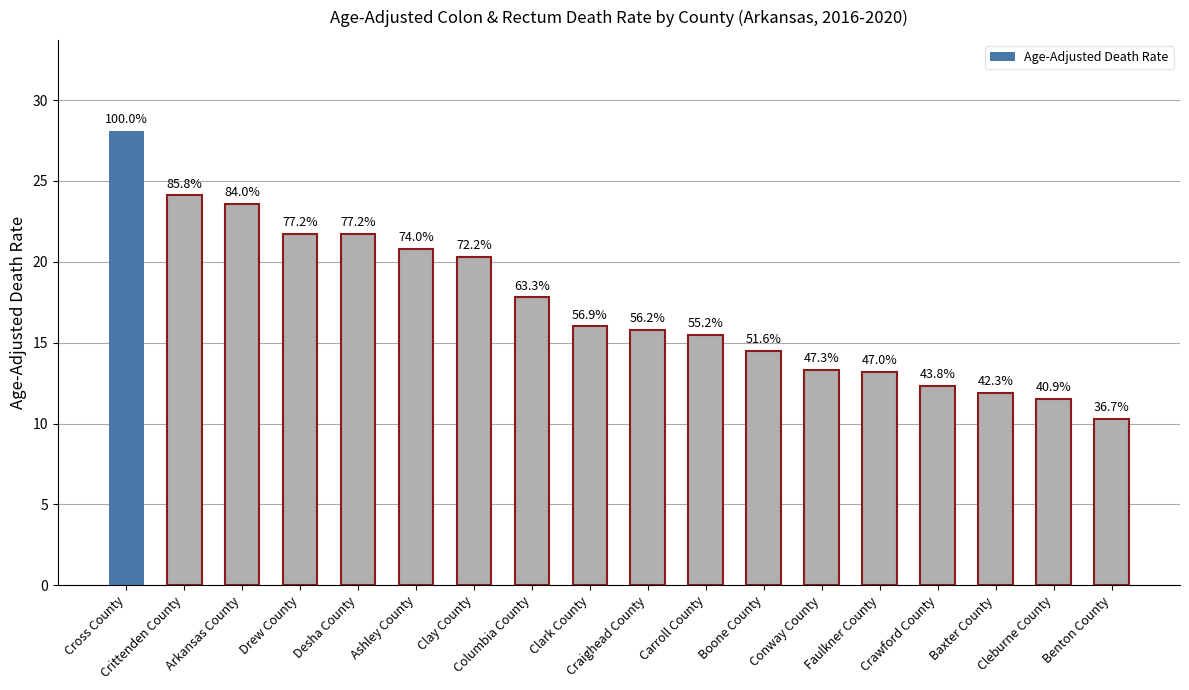

Does the chart contain any negative values?

No